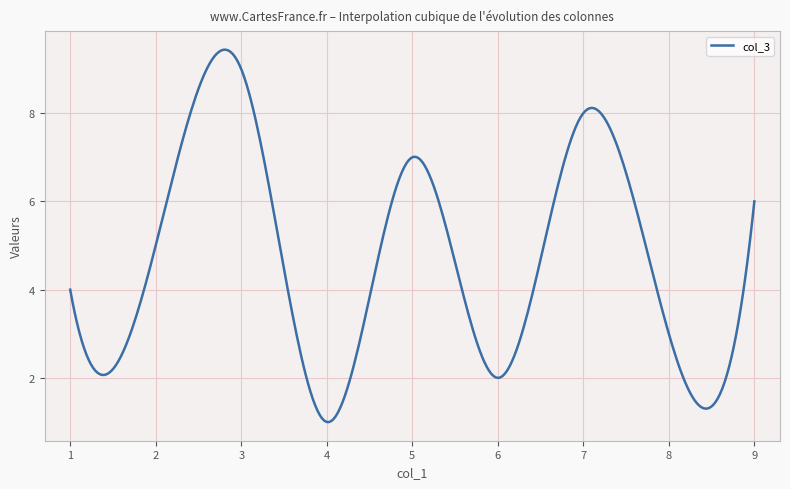

What is the maximum value shown in the chart?

9.4